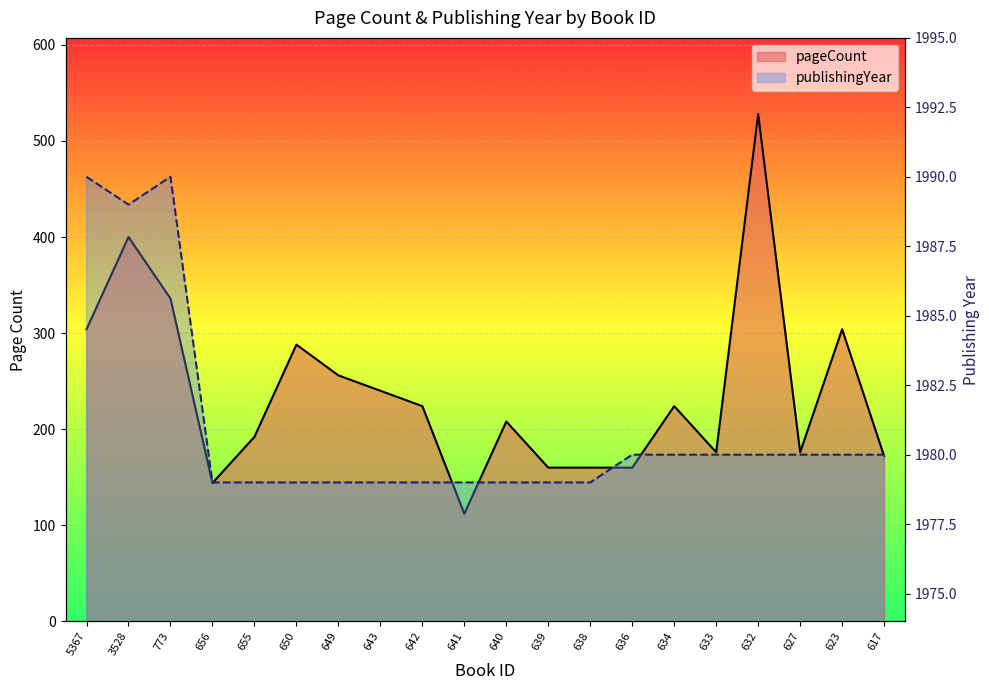

Reading right to left, transcribe all the data shown in this chart.

pageCount: 172	304	176	528	176	224	160	160	160	208	112	224	240	256	288	192	144	336	400	304
publishingYear: 1980	1980	1980	1980	1980	1980	1980	1979	1979	1979	1979	1979	1979	1979	1979	1979	1979	1990	1989	1990